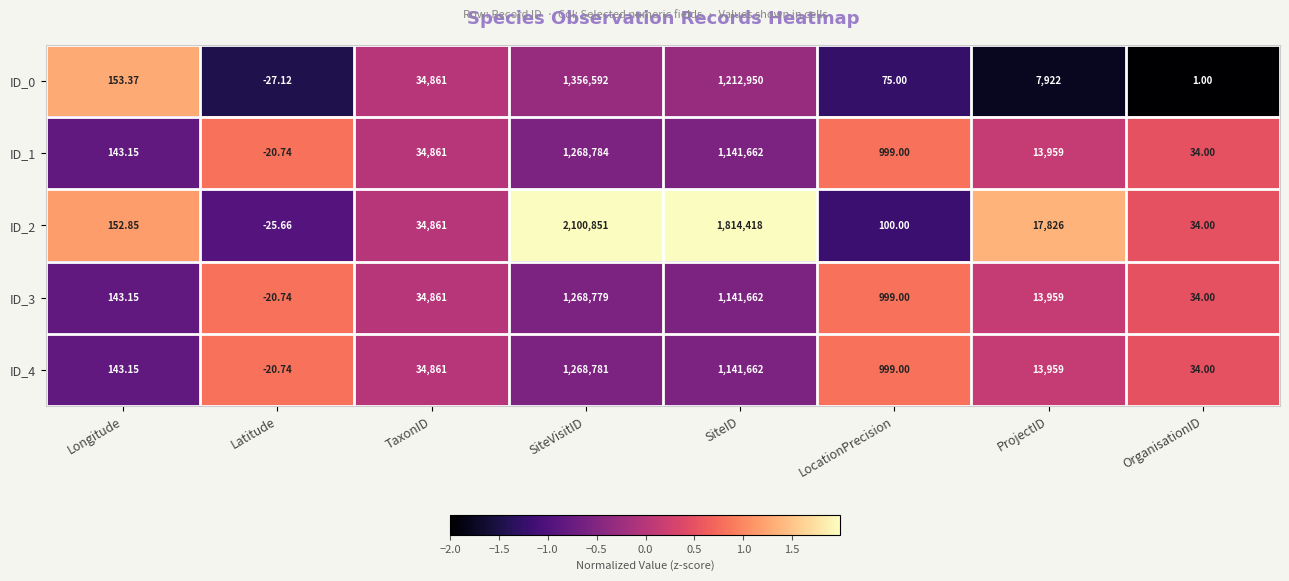

Which series changed the most between TaxonID and SiteID?

ID_2